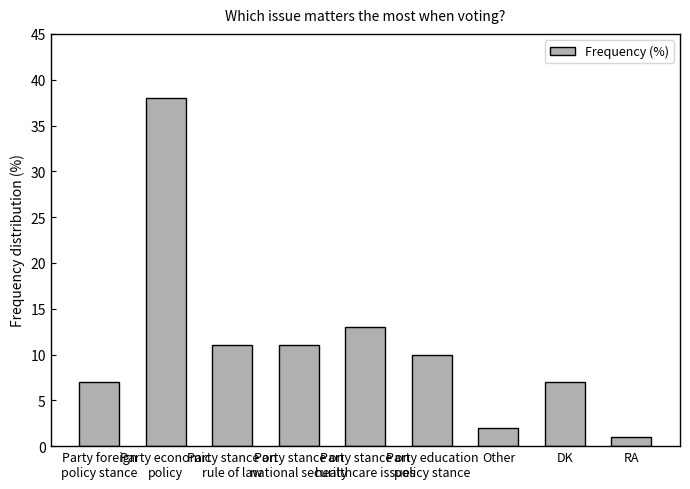

What is the greatest value displayed?

38